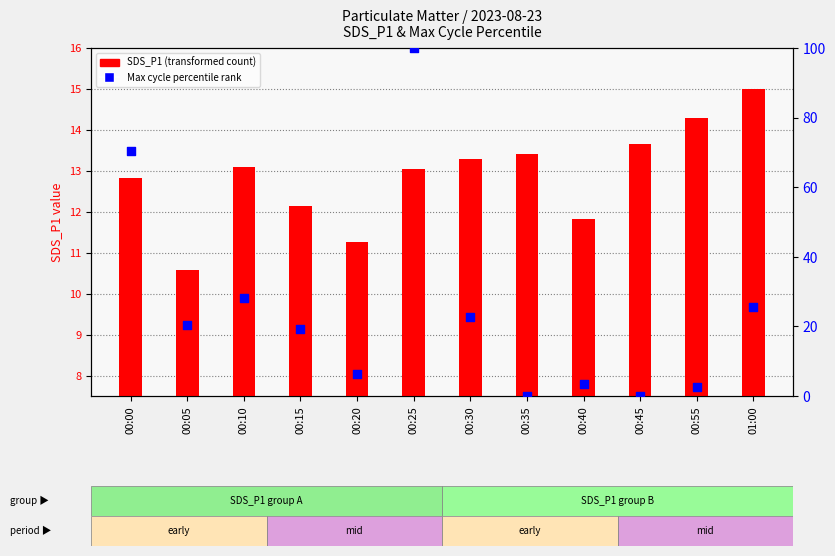

Which series contains the highest Y value?

Max cycle percentile rank